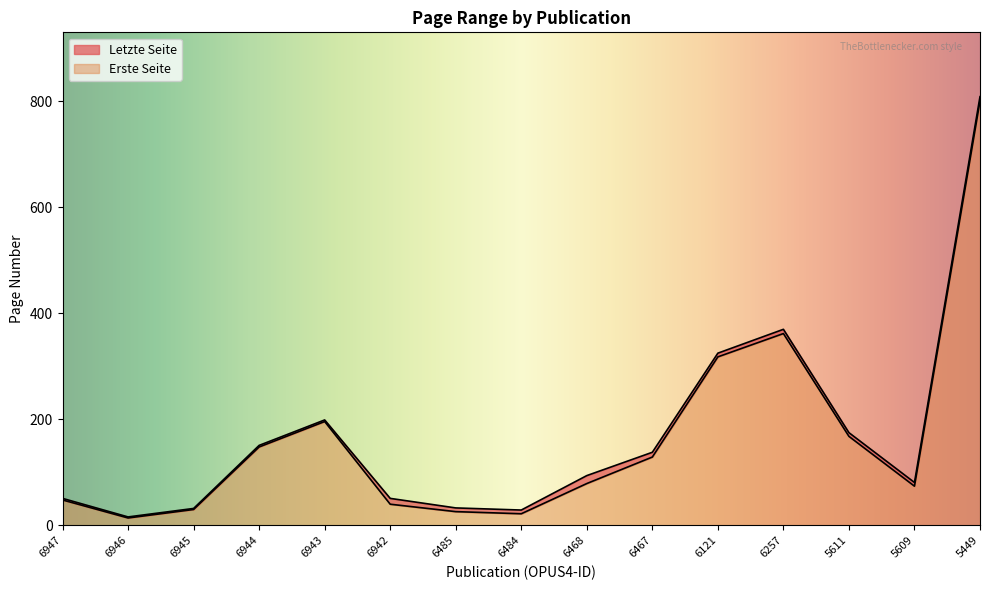

True or false: Letzte Seite and Erste Seite intersect in this chart.

False